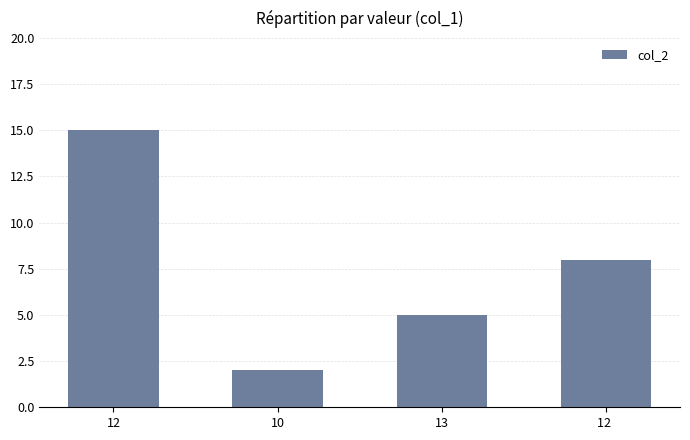

What is the maximum value shown in the chart?

15